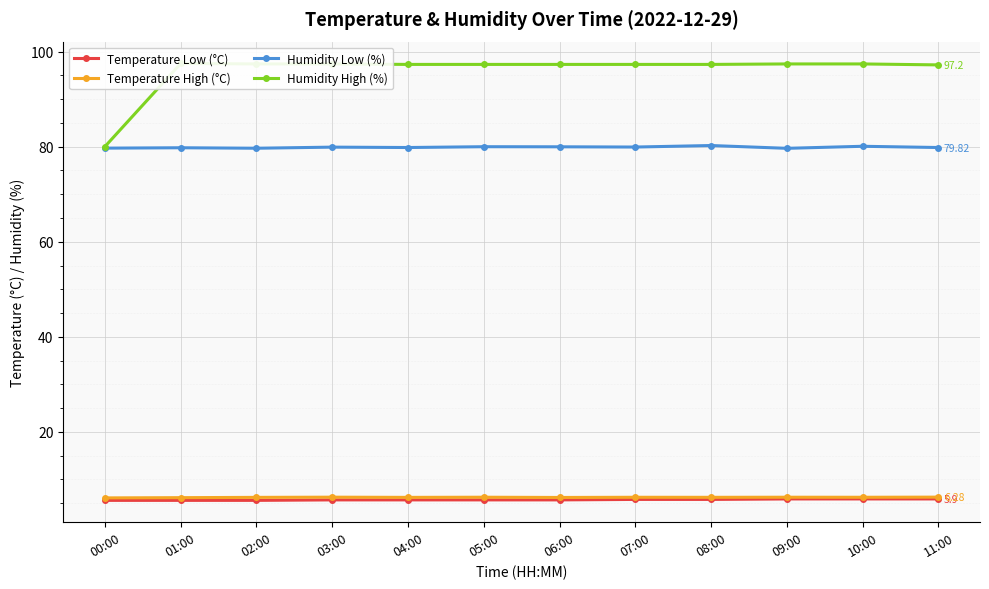

How many categories are shown in the chart?

12